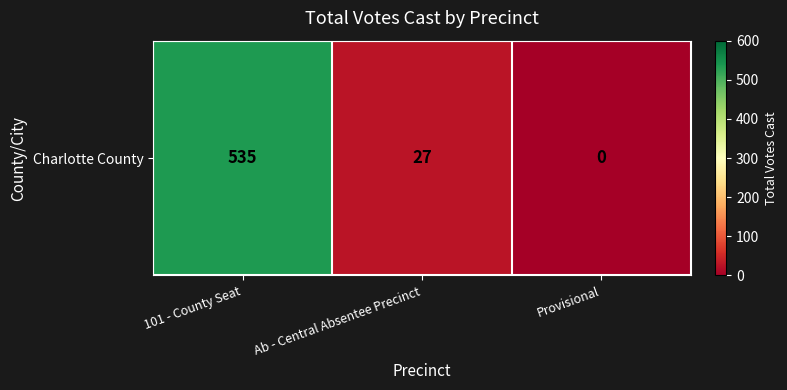

Which has a higher value, Ab - Central Absentee Precinct or 101 - County Seat?

101 - County Seat